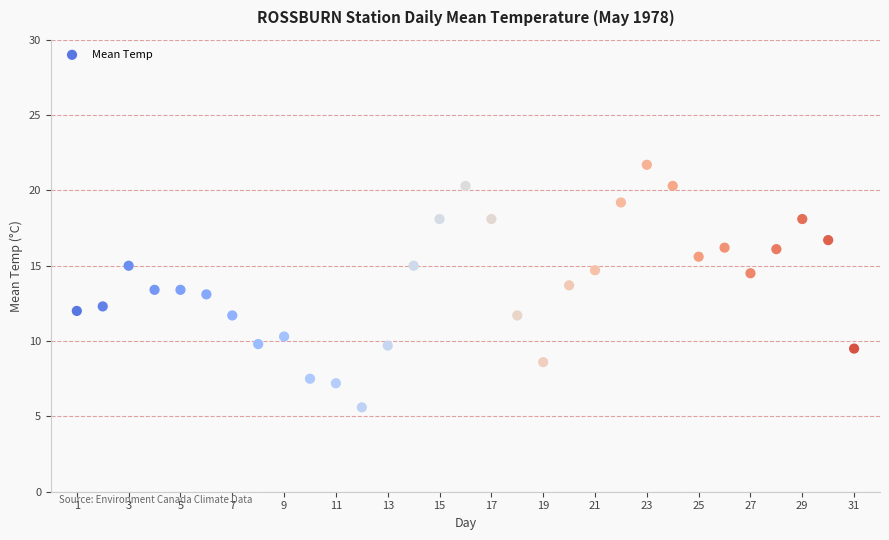

What is the range of Y values (max minus min)?

16.1